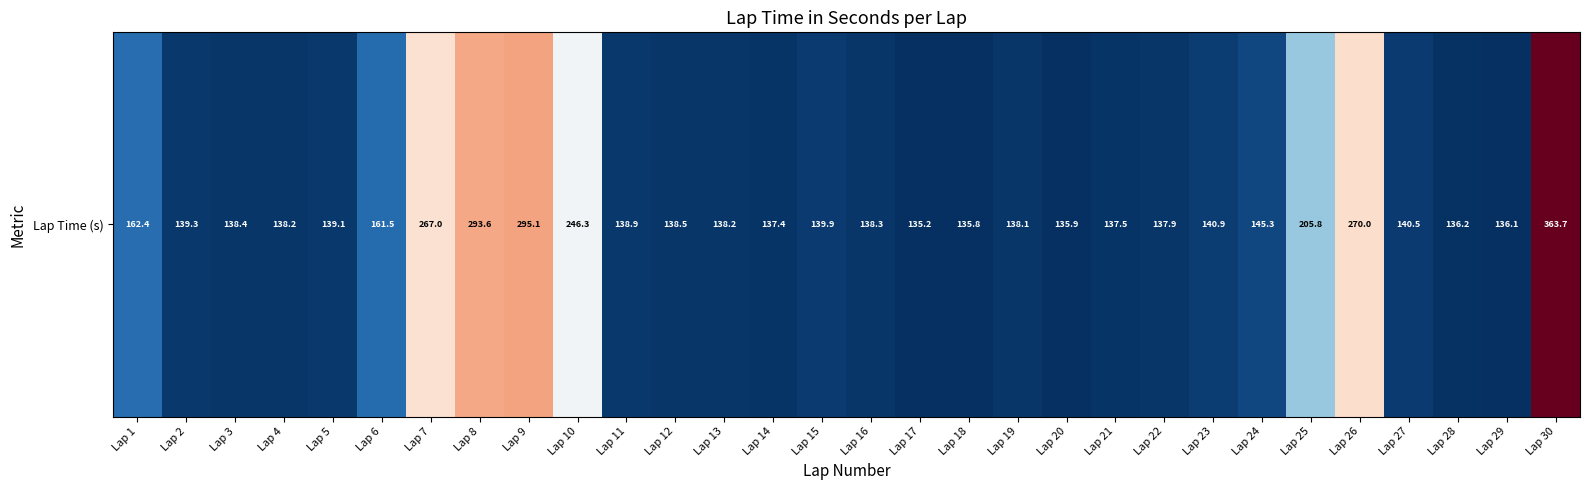

At which category does the chart reach its minimum across all series?

Lap 17